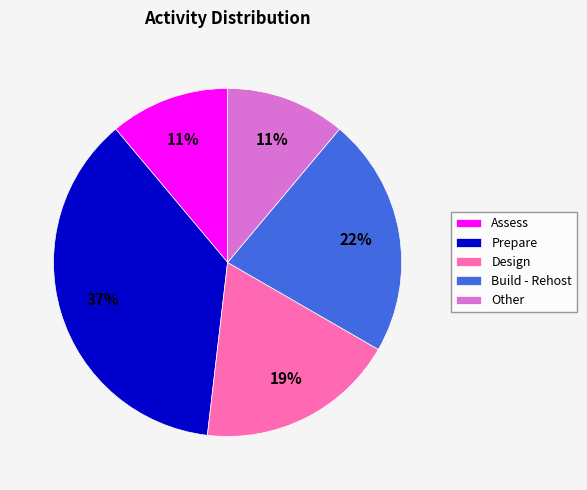

True or false: Other accounts for 2% of the total.

False